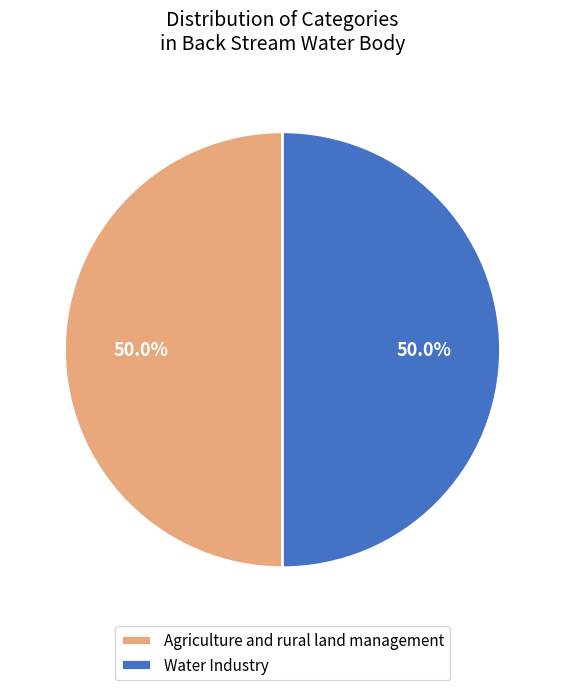

What is the ratio of the value at Water Industry to the value at Agriculture and rural land management?

1.0